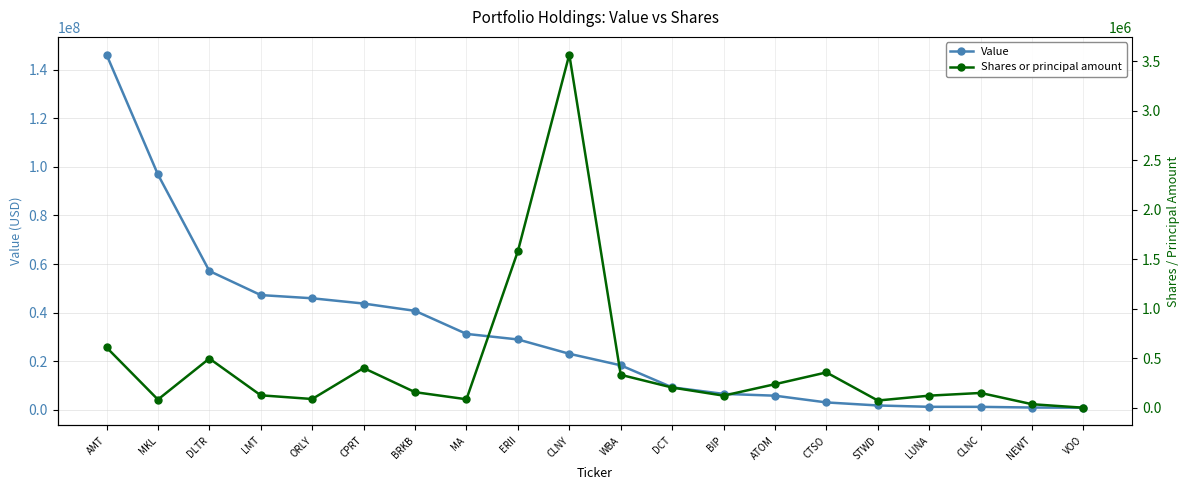

At which category does the chart reach its peak across all series?

AMT